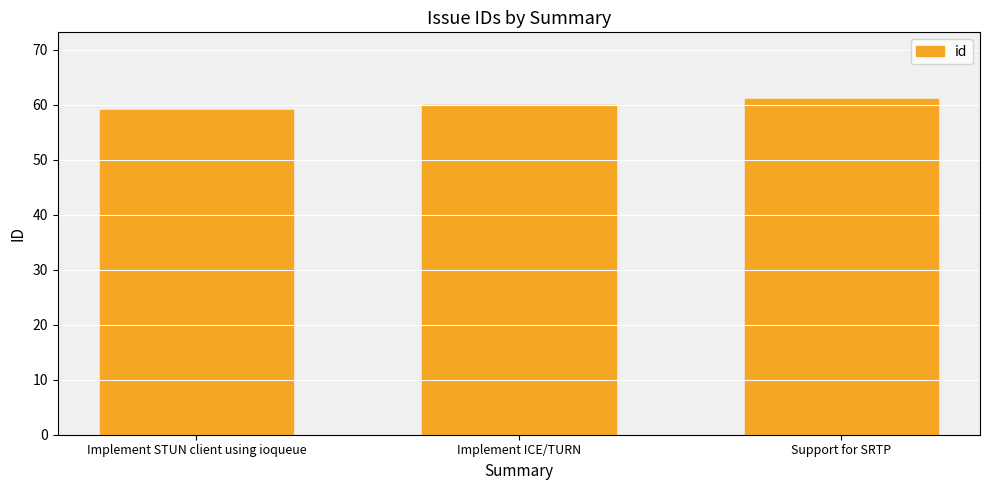

What position from the left is Implement ICE/TURN?

2